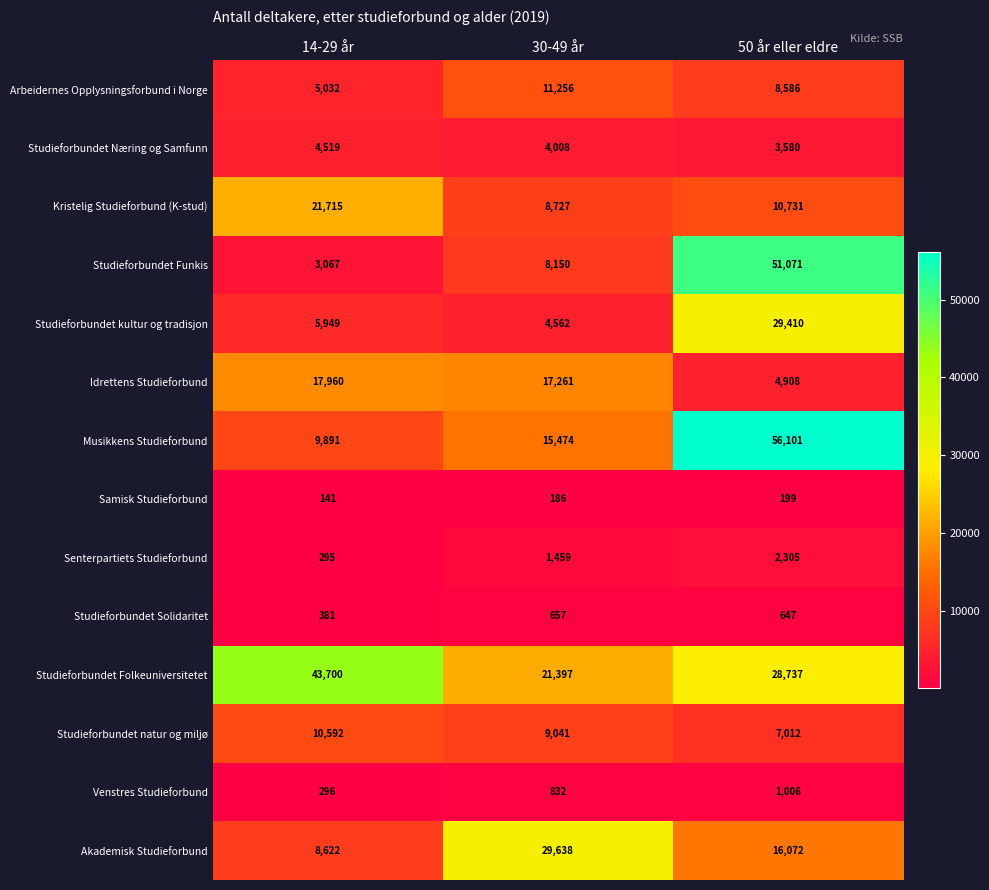

Which category has the lowest value across all series?

14-29 år